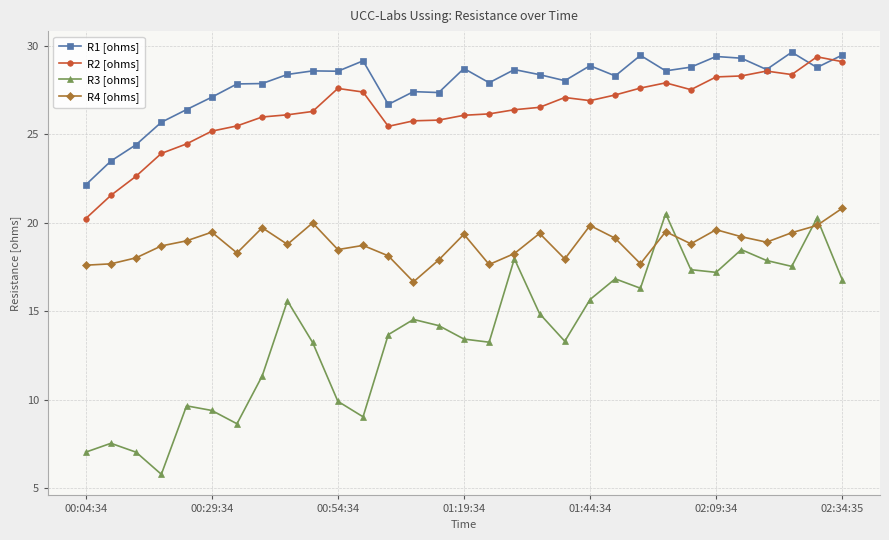

At how many categories does at least one series exceed 29?

7